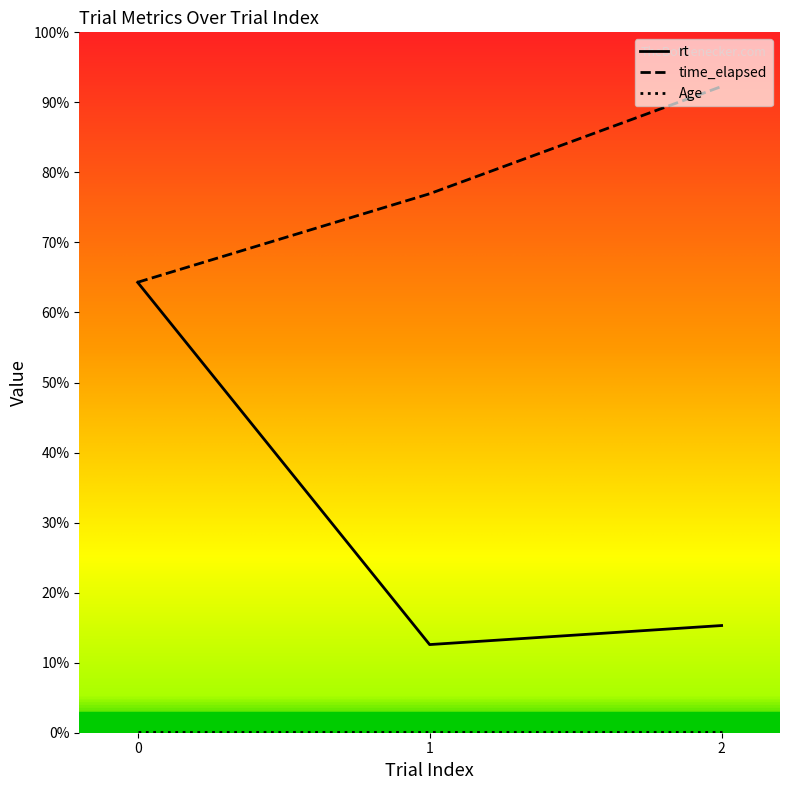

Reading right to left, extract all data points from this chart.

rt: 13009.0	10697.0	54656.0
time_elapsed: 78434.0	65412.0	54668.0